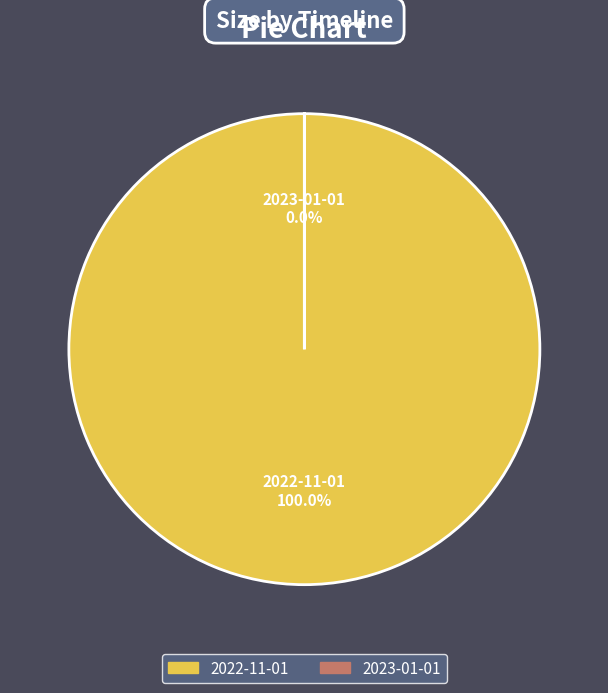

Which slice represents more than half of the pie?

2022-11-01